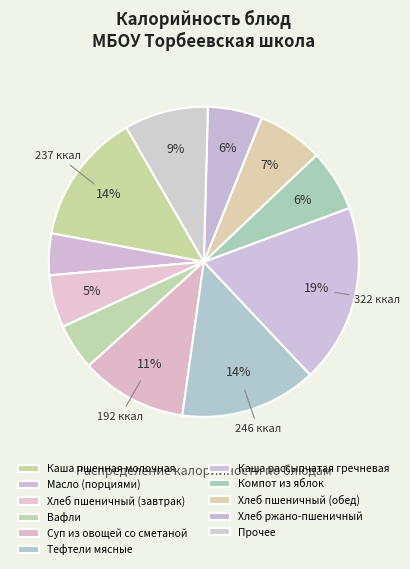

How many segments does this pie chart have?

11